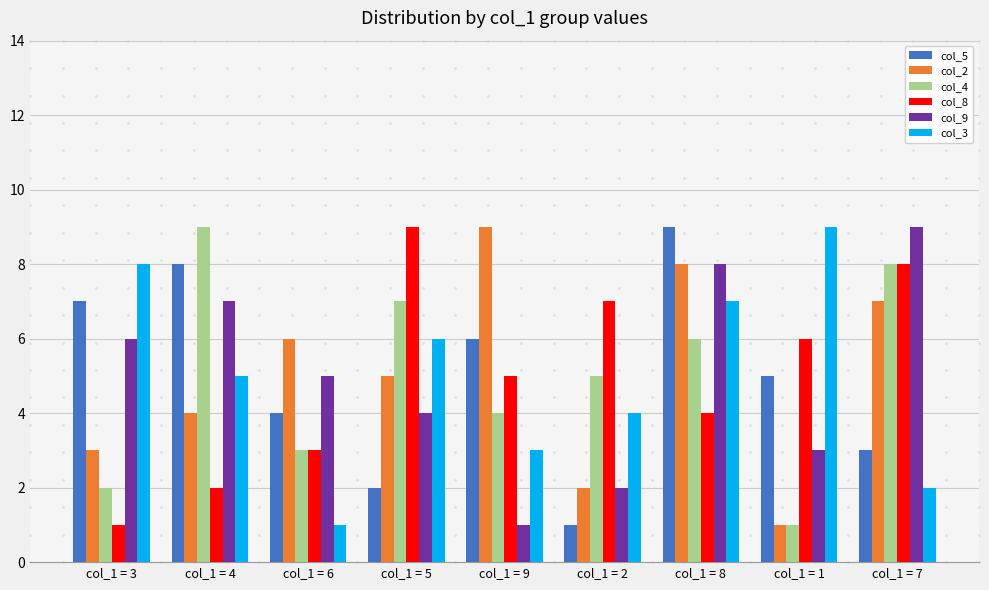

Rank the categories by col_5 value from lowest to highest.

col_1 = 2, col_1 = 5, col_1 = 7, col_1 = 6, col_1 = 1, col_1 = 9, col_1 = 3, col_1 = 4, col_1 = 8